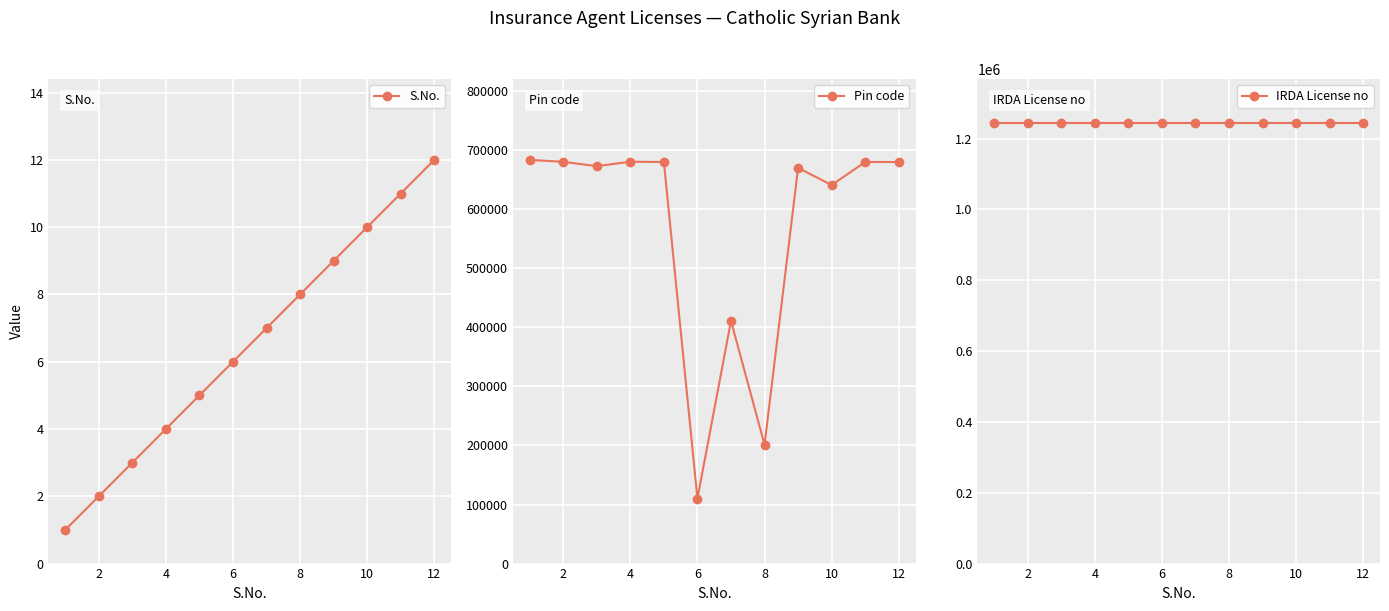

True or false: Pin code and S.No. intersect in this chart.

False